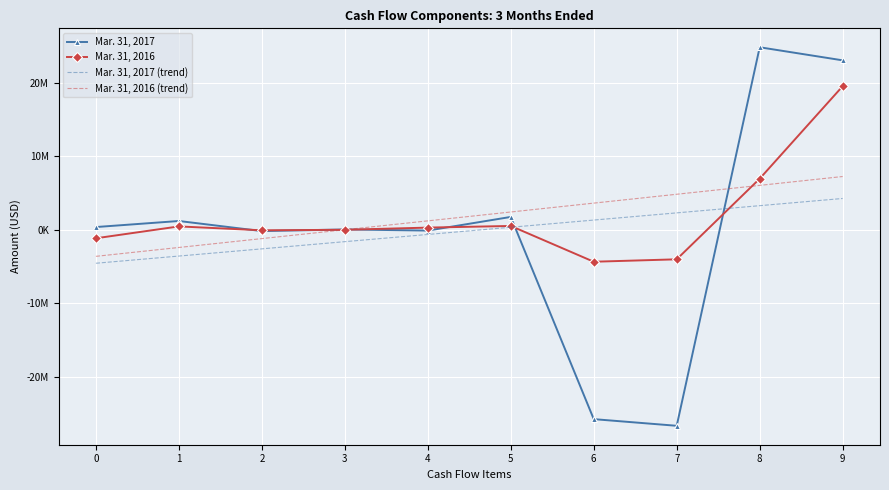

What is the value of the Mar. 31, 2016 point at the 8th from the left?

-3996586.0